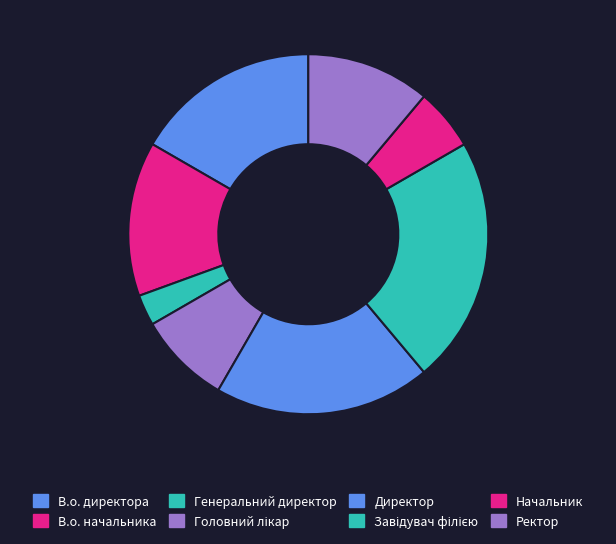

Combined, what portion of the pie is Директор and Головний лікар?

27.8%